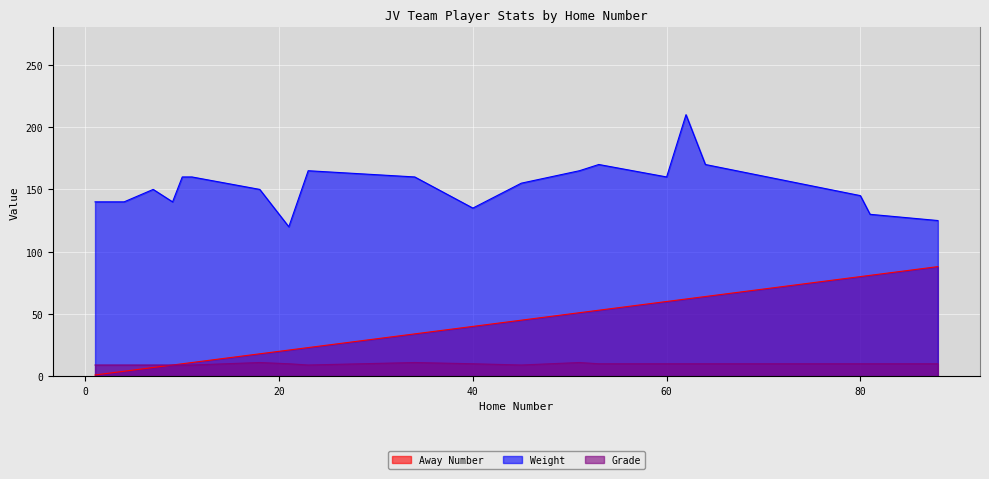

What is the total value across all series at 7?

166